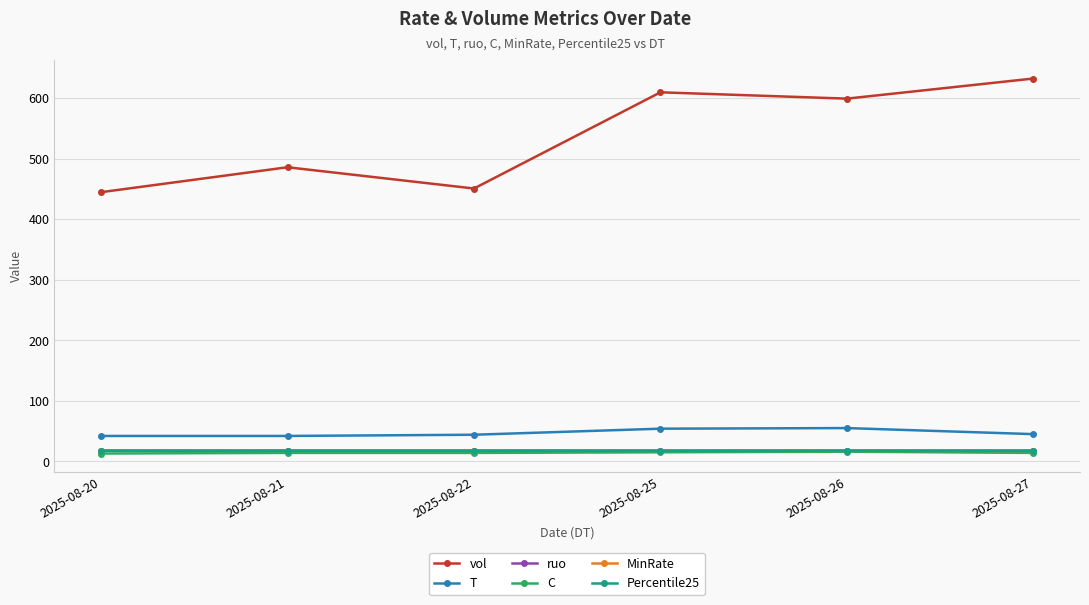

What is the lowest value of the MinRate series?

17.4